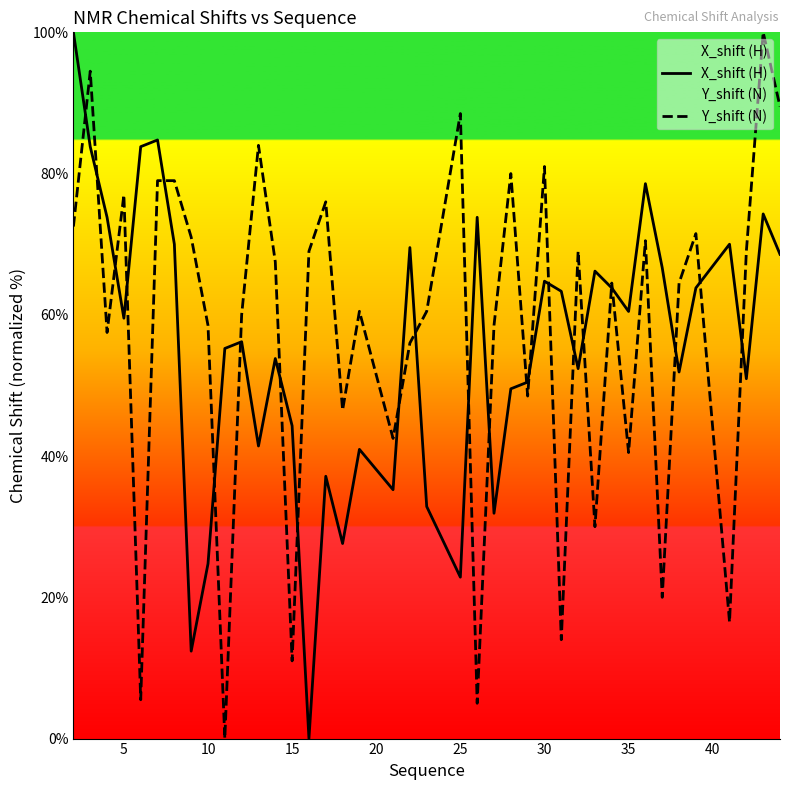

What is the total value across all series at 5?

136.5